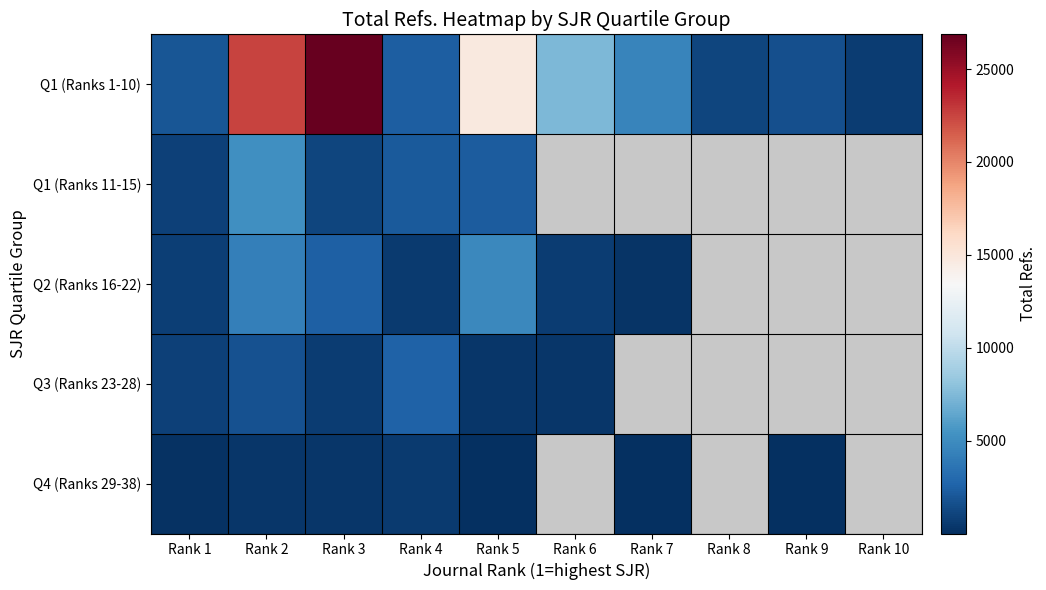

What is the total value across all series at Rank 1?

4733.0